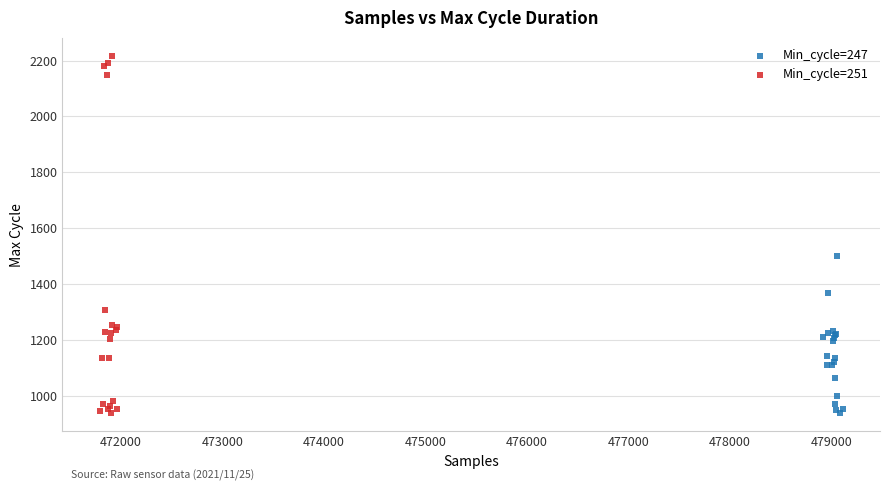

Which series reaches the maximum Y coordinate?

Min_cycle=251